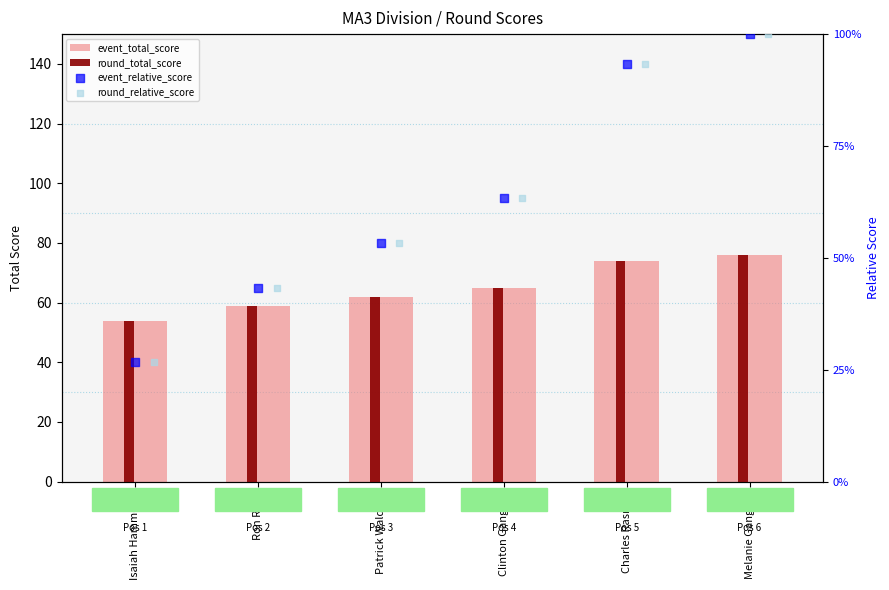

Which series reaches the minimum Y coordinate?

event_relative_score